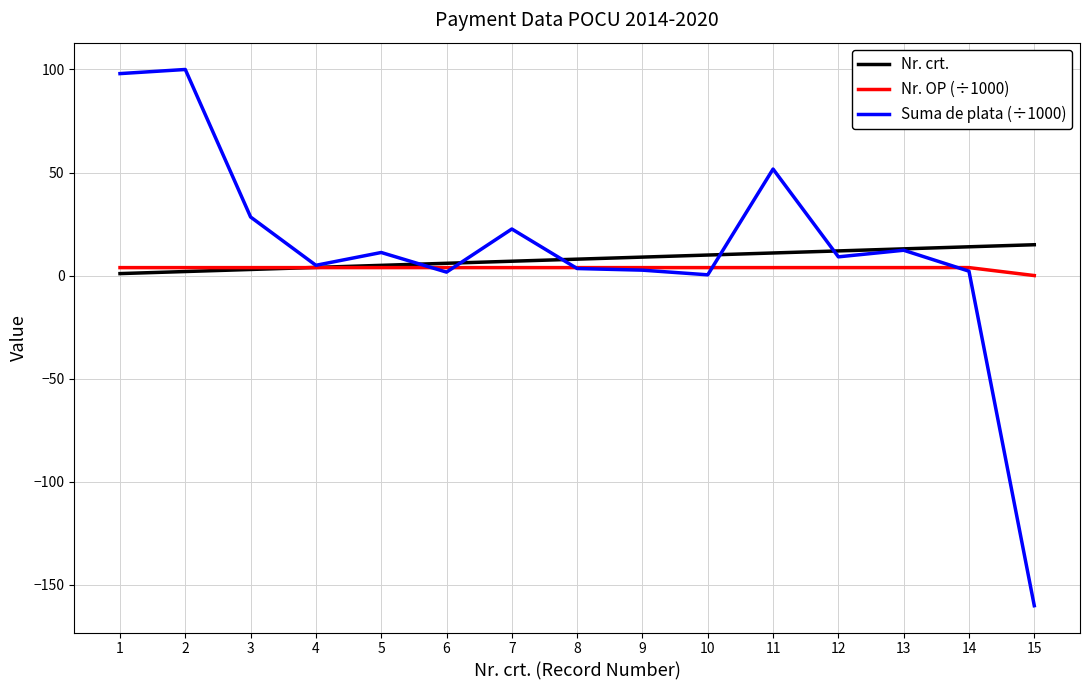

At which category does the chart reach its minimum across all series?

15